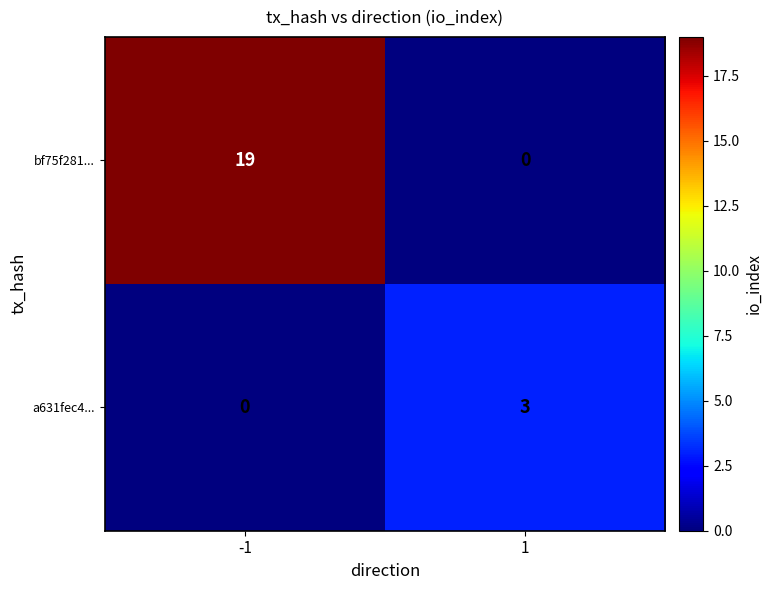

Is it true that bf75f281... equals -10 at 1?

False